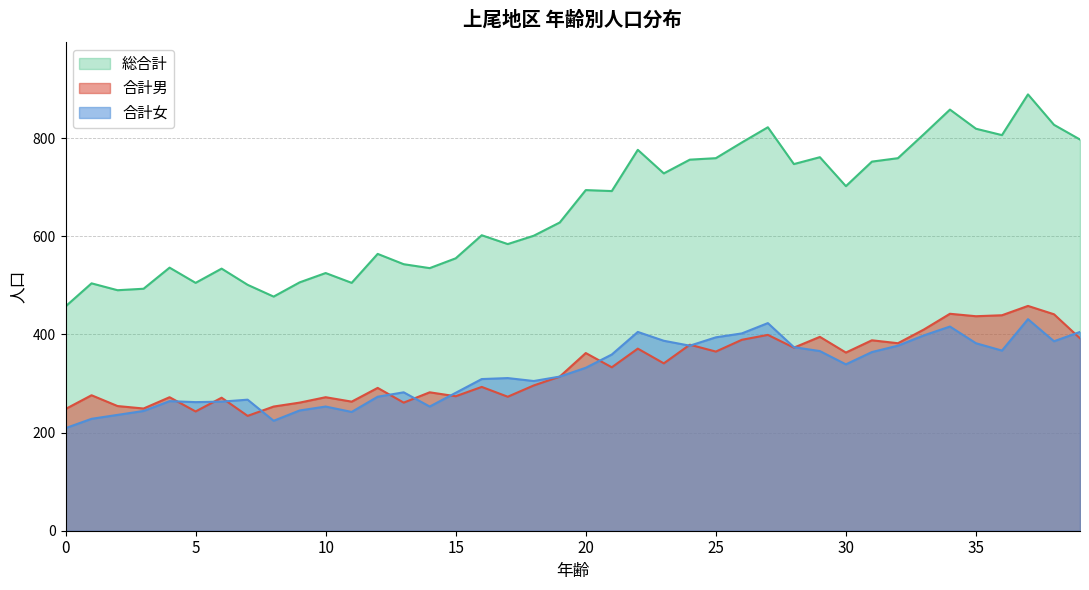

At which category does 合計男 reach its first local peak?

1